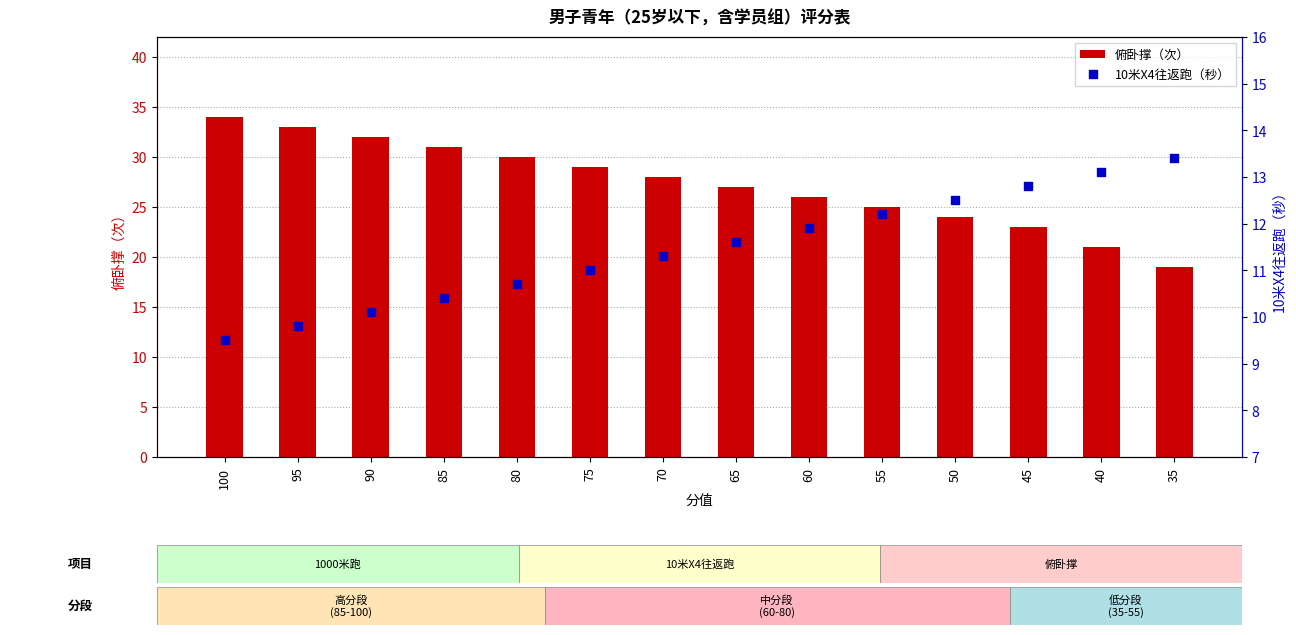

What is the total value across all series at 65?

38.6